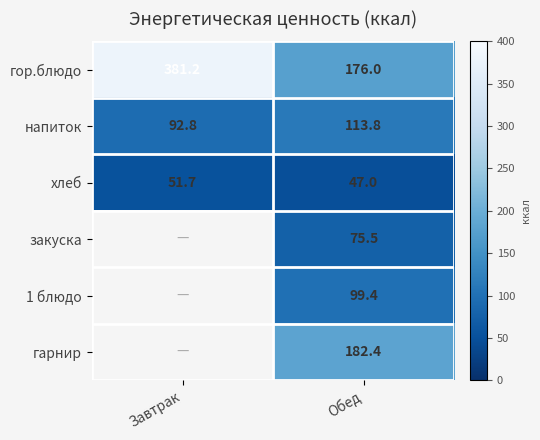

How many categories are shown in the chart?

2